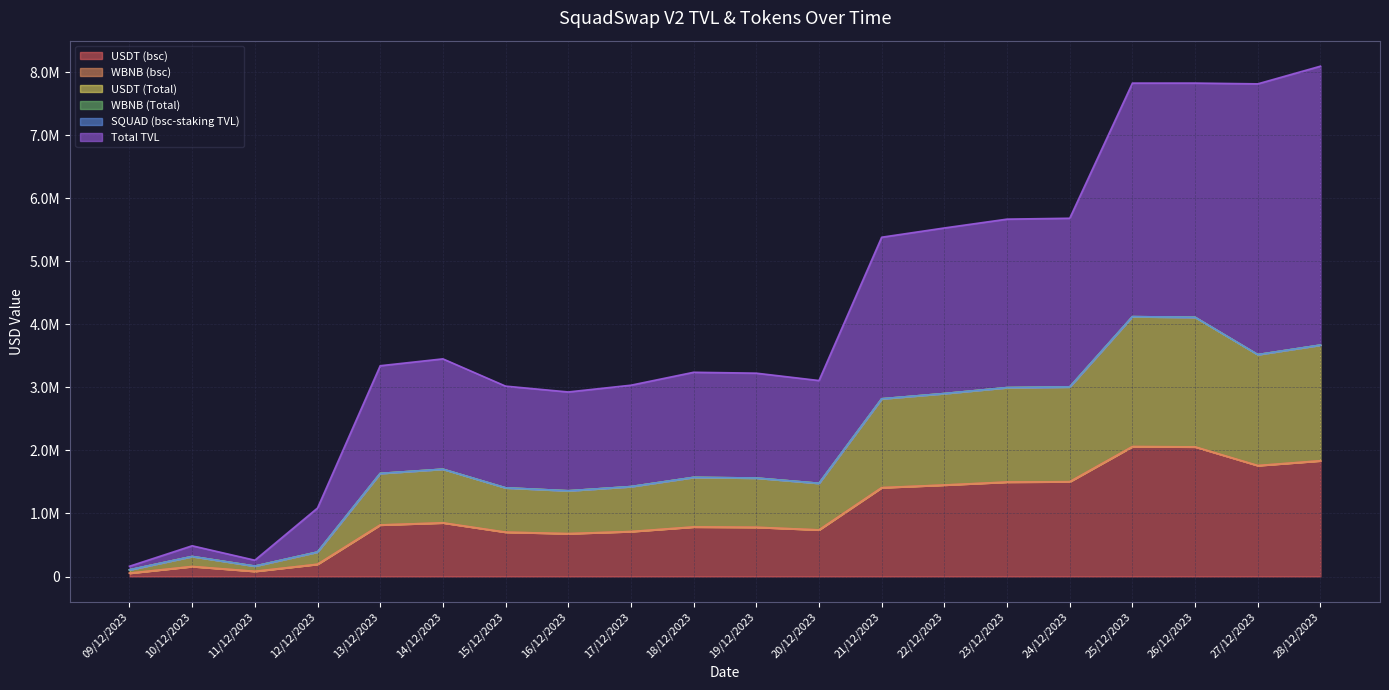

At which label does USDT (bsc) first exceed 817455?

13/12/2023